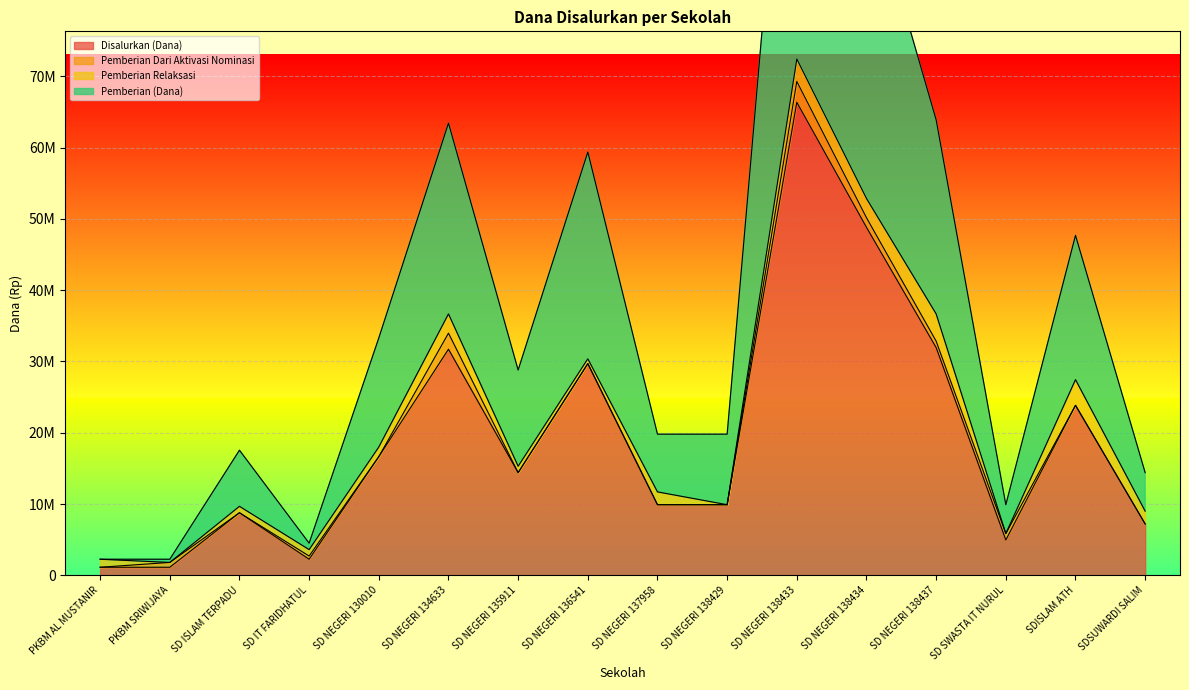

Does the chart display data point markers on the line(s)?

No